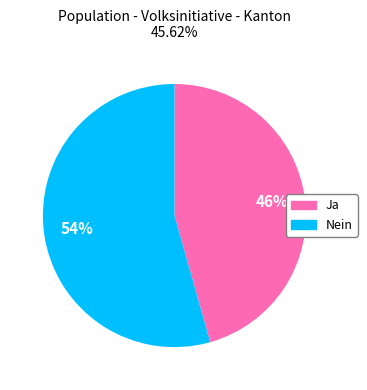

The Ja slice represents 46% of the pie. True or false?

True